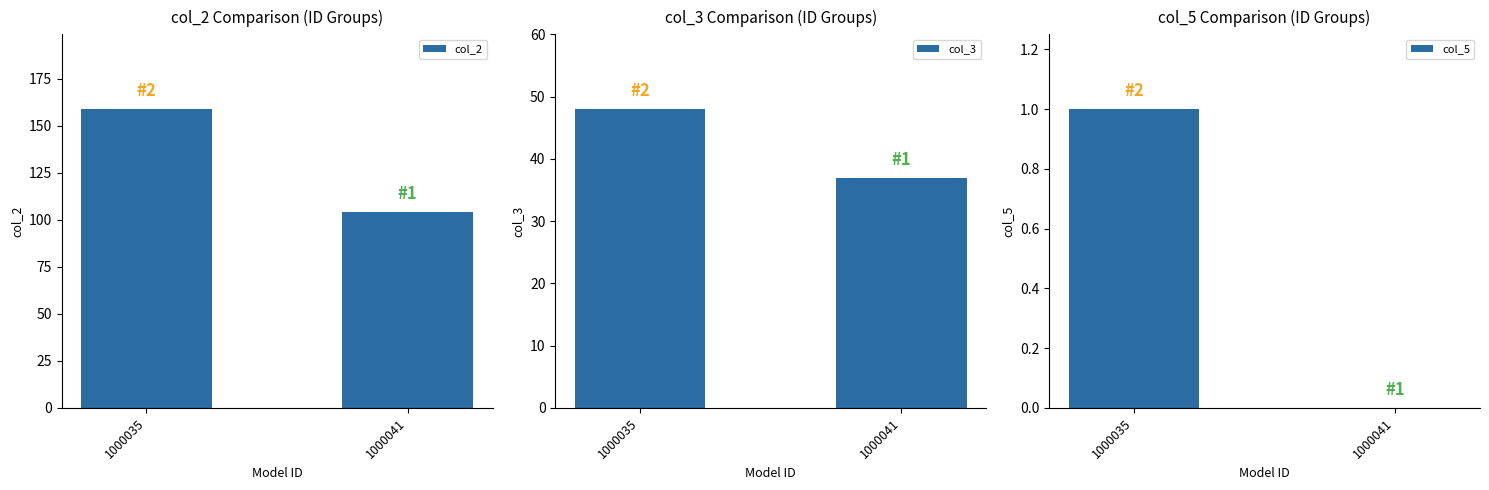

At which label does col_5 reach its minimum?

1000041